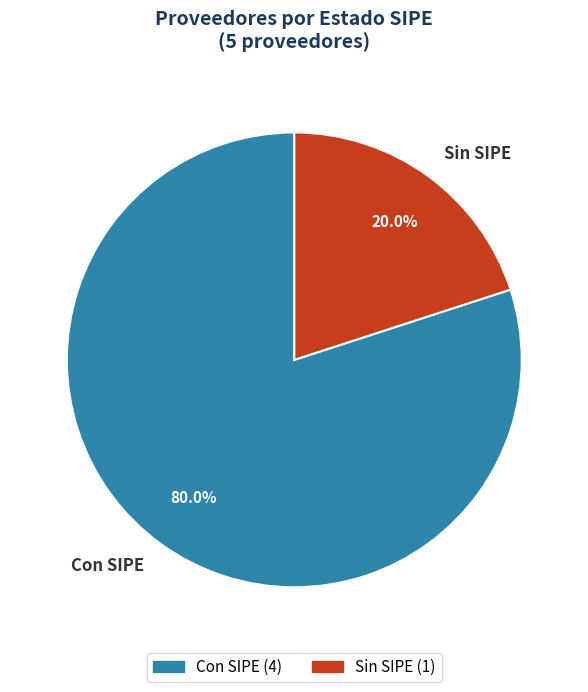

What is the largest slice in the pie chart?

Con SIPE